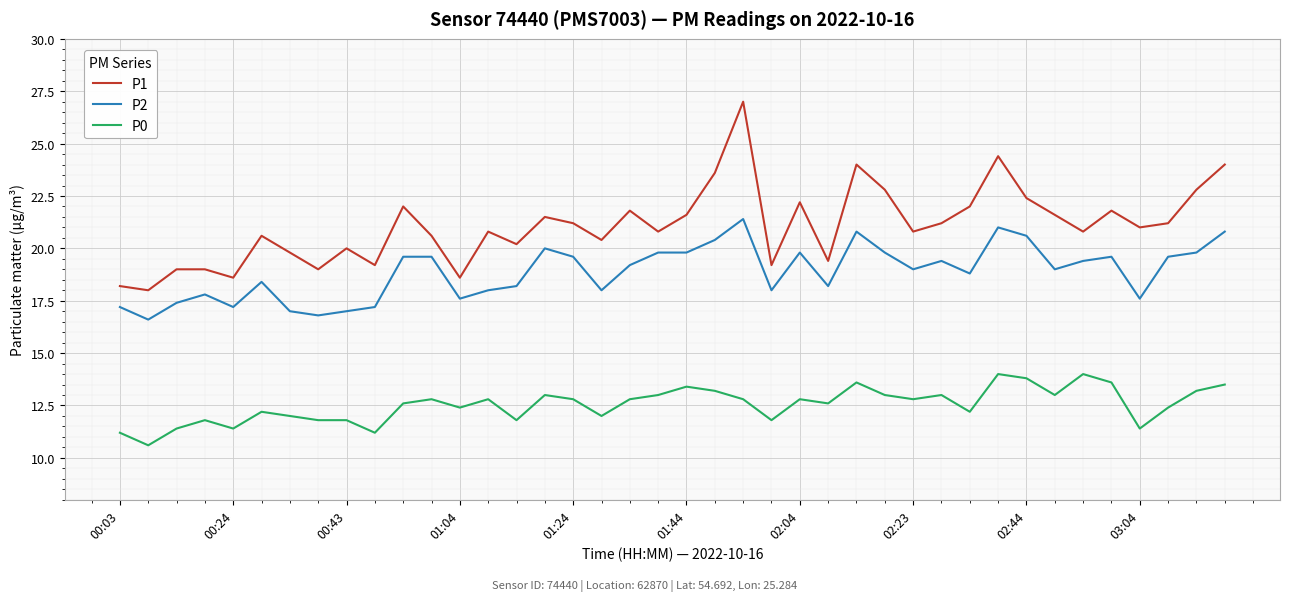

Which series has the largest range (max minus min)?

P1